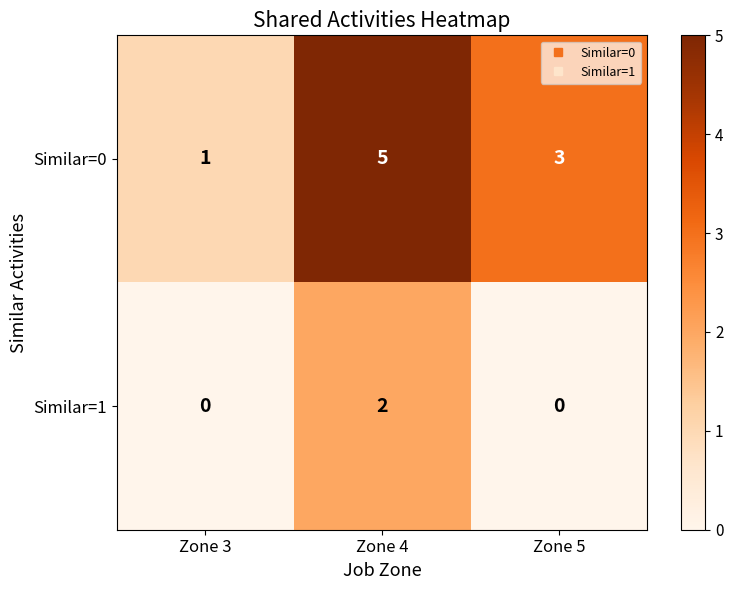

What is the difference between the maximum and minimum values in the Similar=0 series?

4